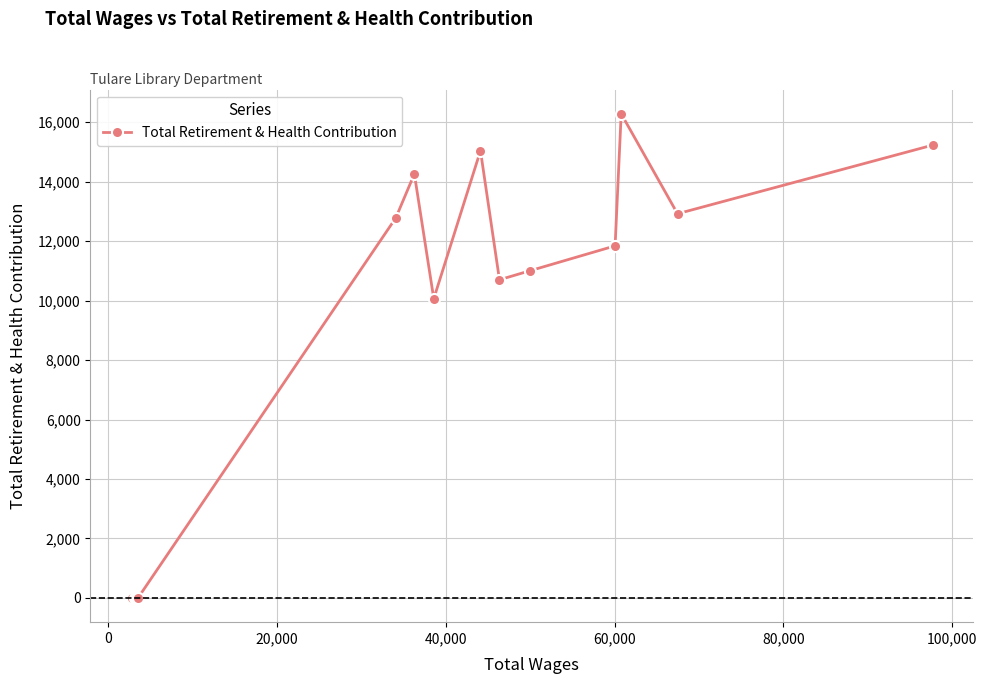

True or false: there are more than 2 points higher than both neighbors.

True